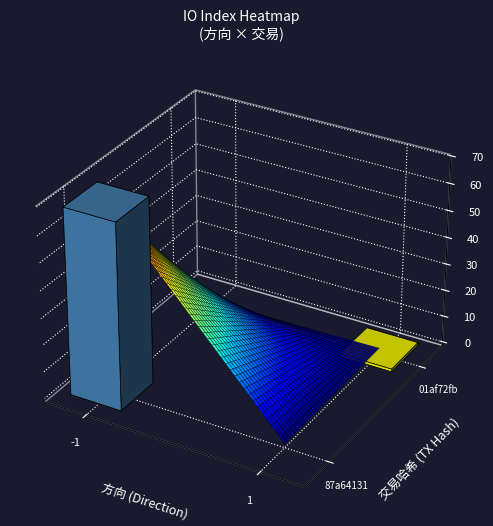

At how many categories does at least one series exceed 11?

1